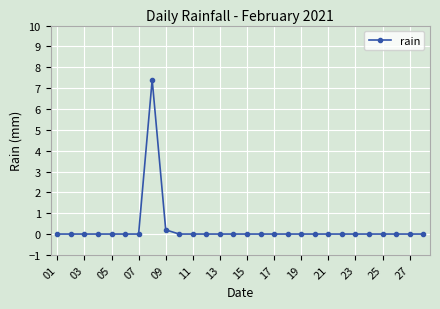

What is the sum of all values?

7.6